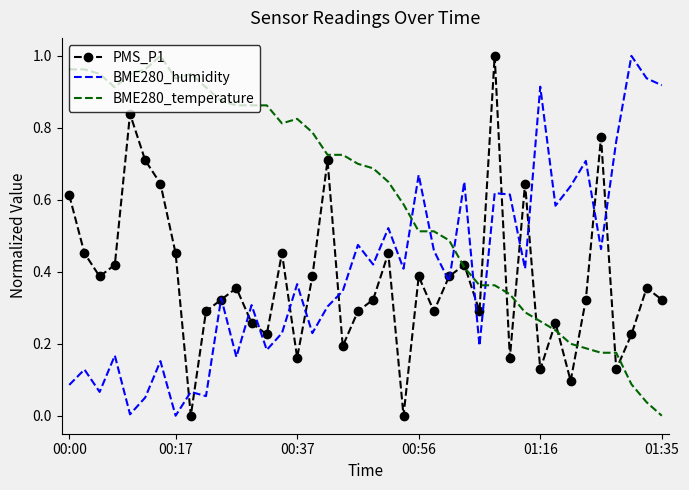

Which series has the largest total across all categories?

BME280_temperature